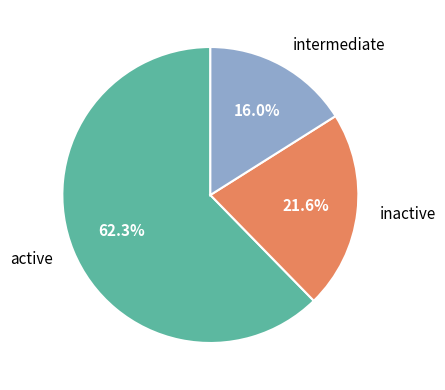

Is there a majority slice in this chart?

Yes